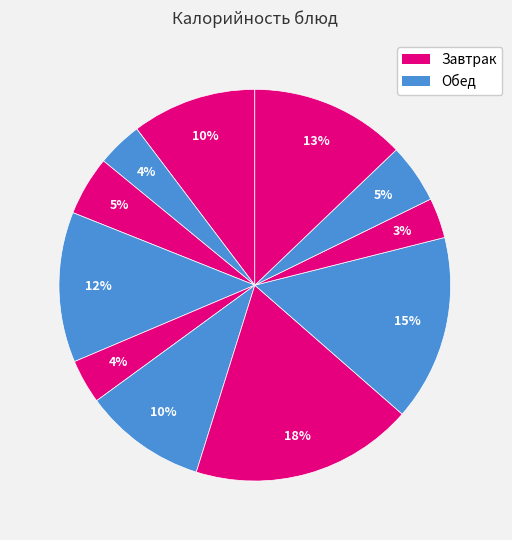

How many segments does this pie chart have?

11